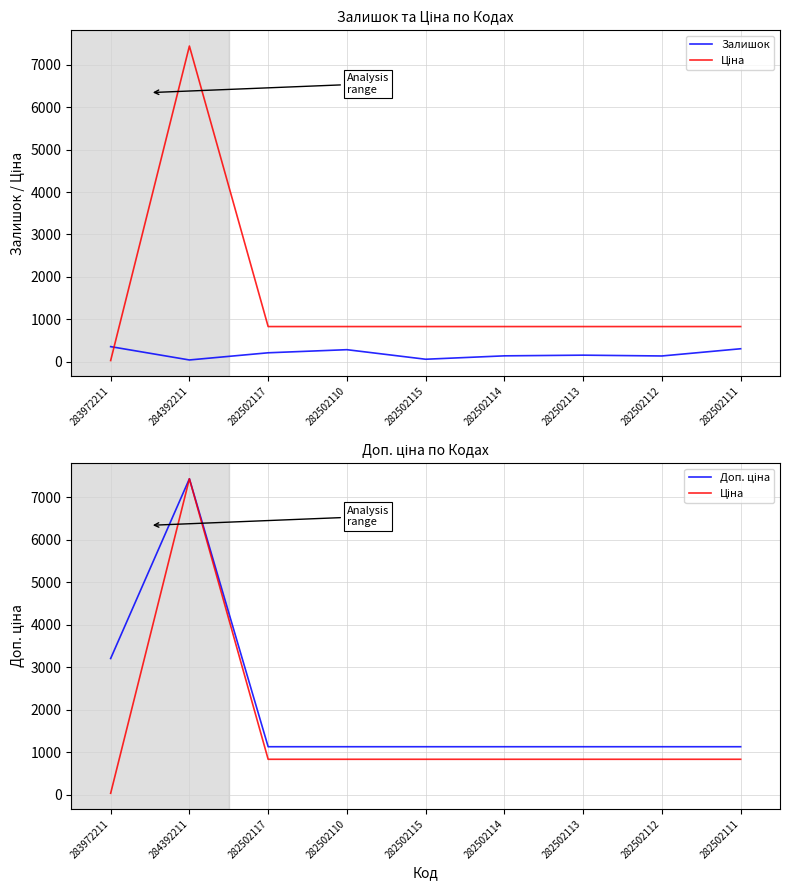

Which series has the largest total across all categories?

Доп. ціна